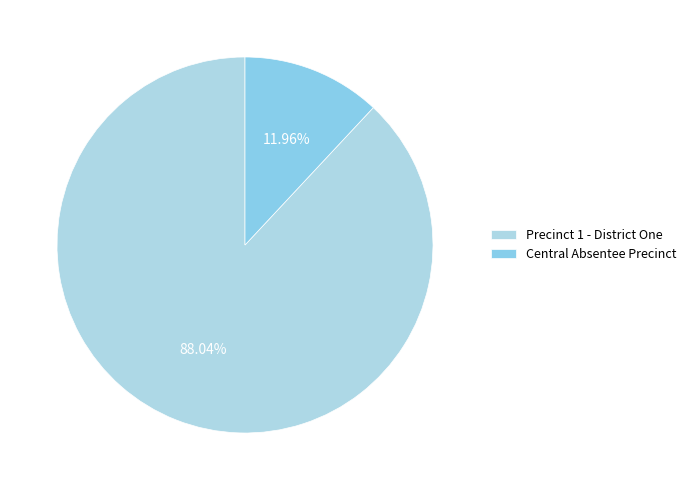

Count the number of slices in the pie.

2